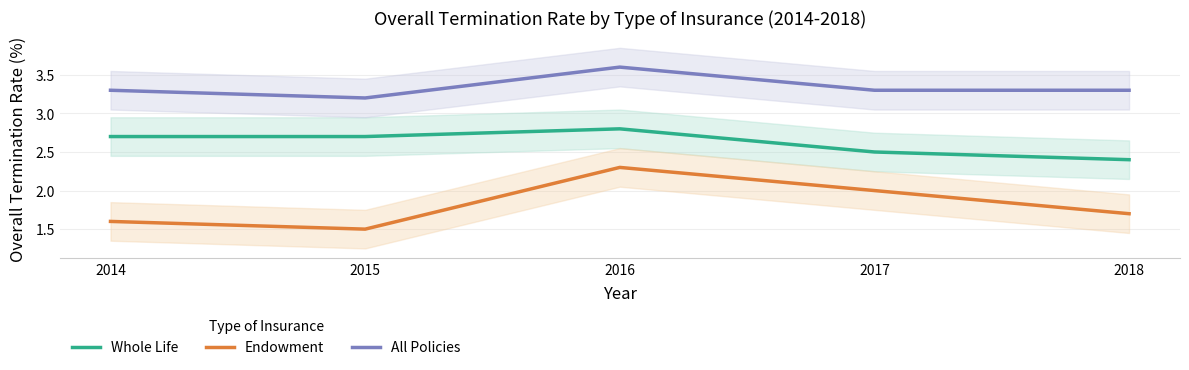

What is the minimum value shown in the chart?

1.5